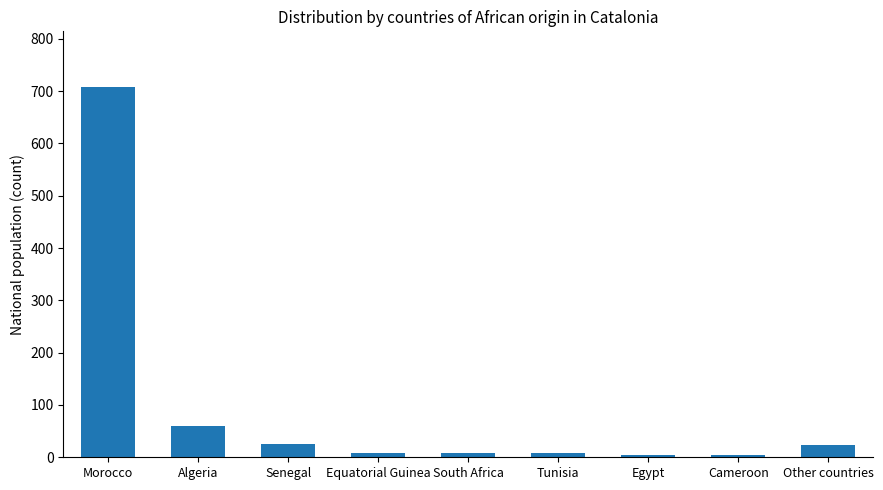

Between Tunisia and Algeria, which is larger?

Algeria